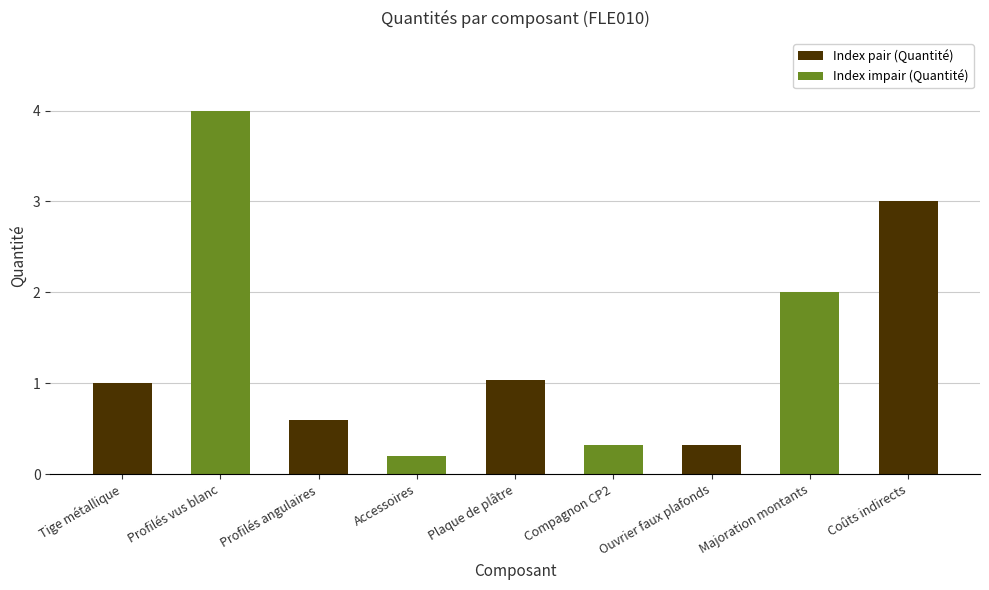

What is the label of the 8th bar from the left?

Majoration montants